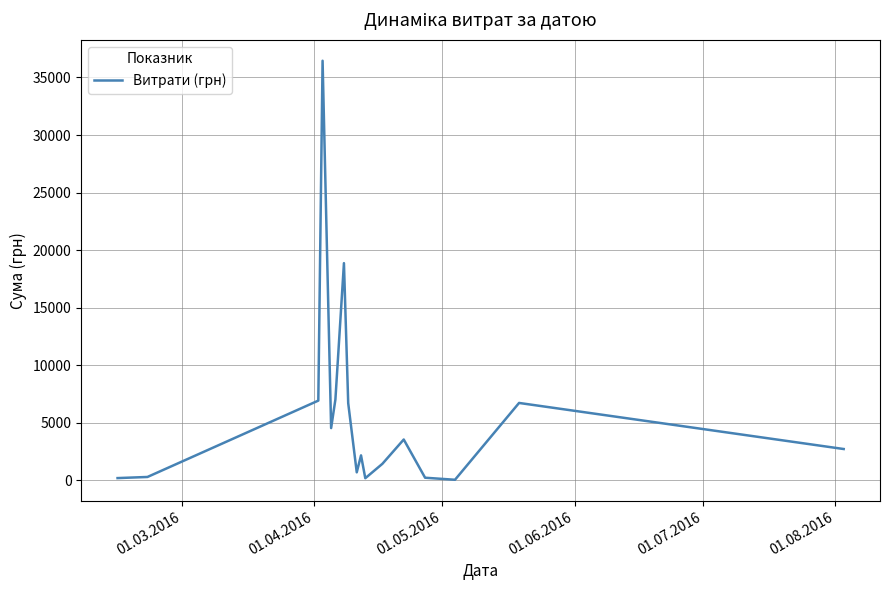

What is the sum of all values?

98822.6